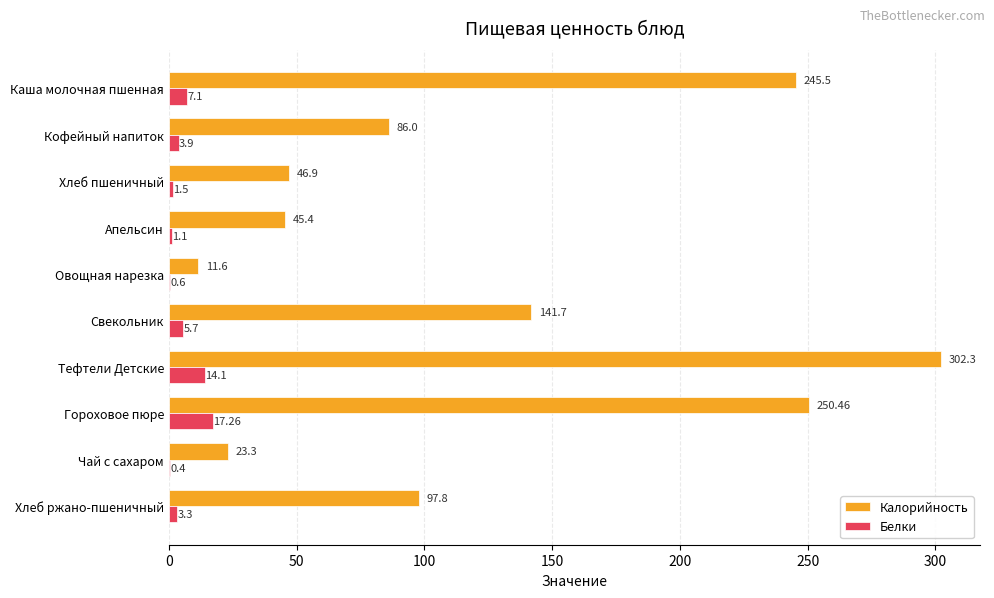

Which category has the highest value across all series?

Тефтели Детские